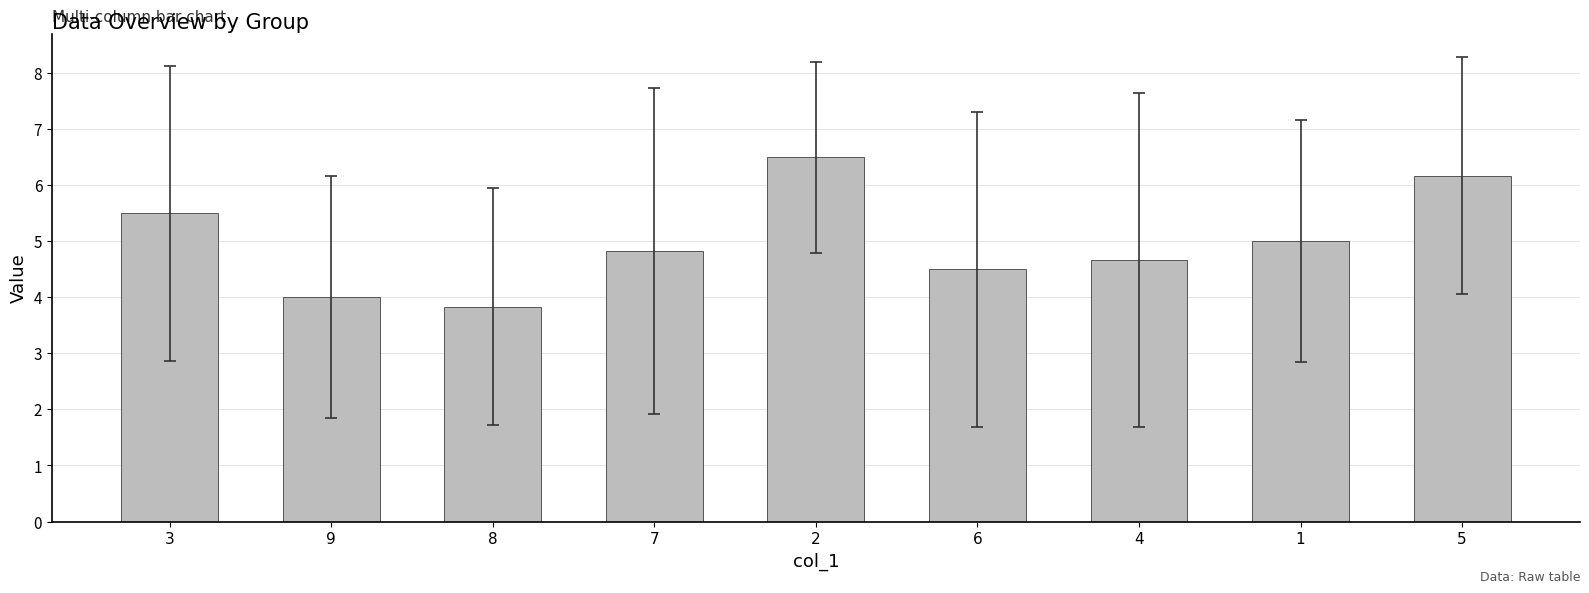

Reading left to right, list all the values displayed in this chart.

5.5	4.0	3.8	4.8	6.5	4.5	4.7	5.0	6.2